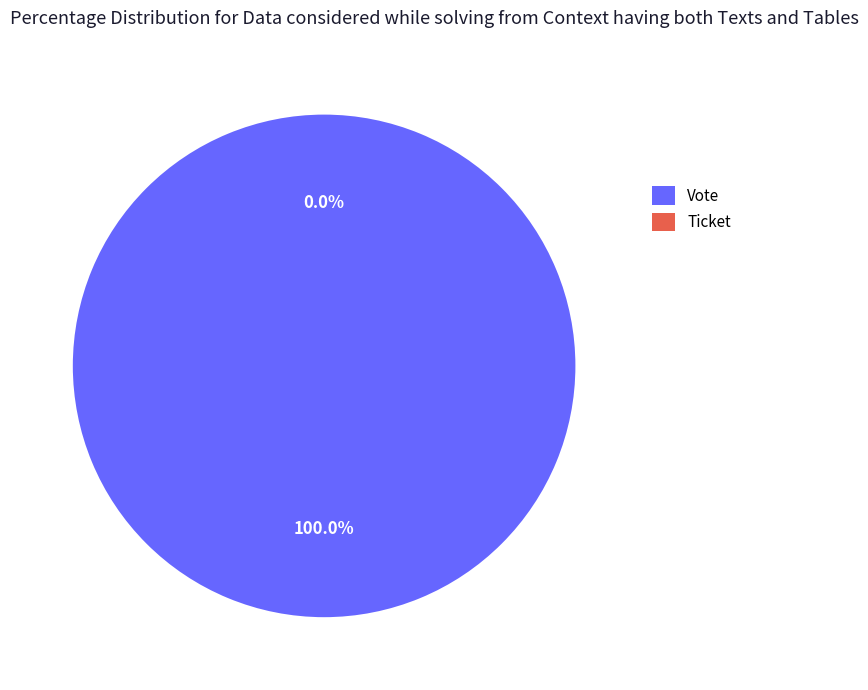

Is there any slice that represents more than half of the pie?

Yes